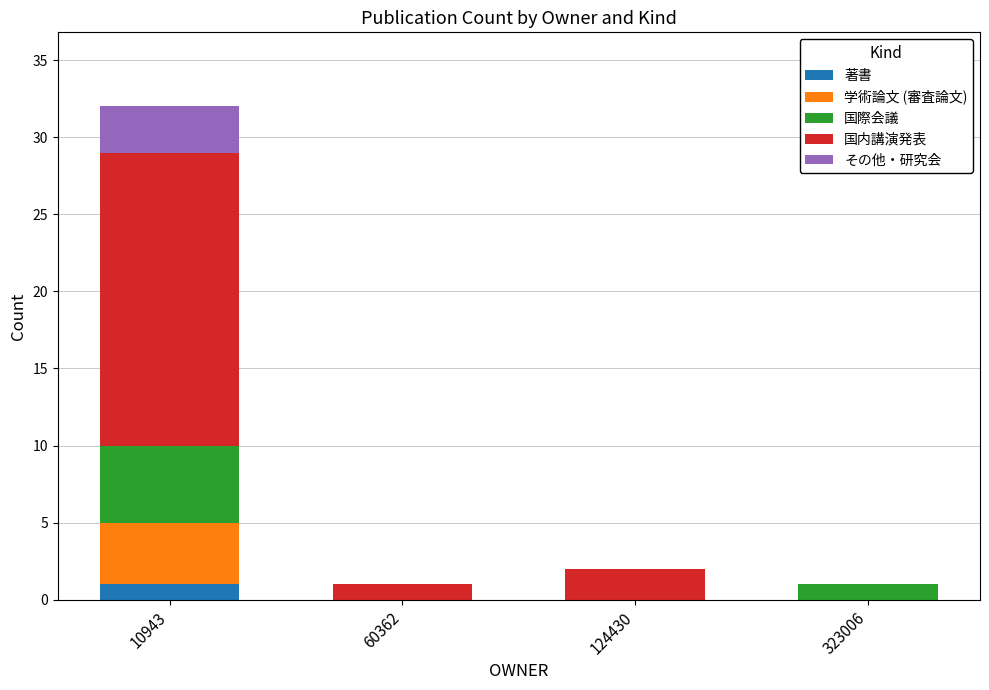

At which category is the sum across all series the highest?

10943